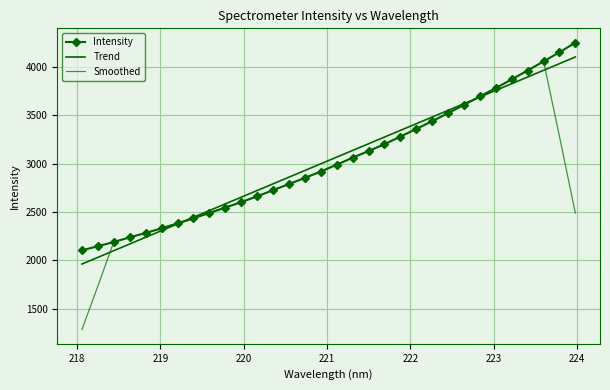

How many times do Smoothed and Trend cross each other?

4